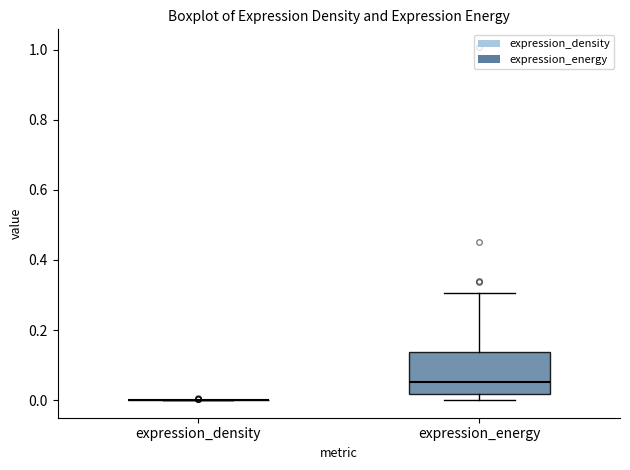

Reading left to right, transcribe this box plot: for each box, give where its median line is, the range the box spans, and where its two whiskers end, as read against the y-axis. The values are not printed on the chart, so give them approximately, as read against the axis.

expression_density: box collapsed to a line at 0.00, whiskers 0.00 to 0.00
expression_energy: median 0.06, box 0.02 to 0.14, whiskers 0.00 to 0.30